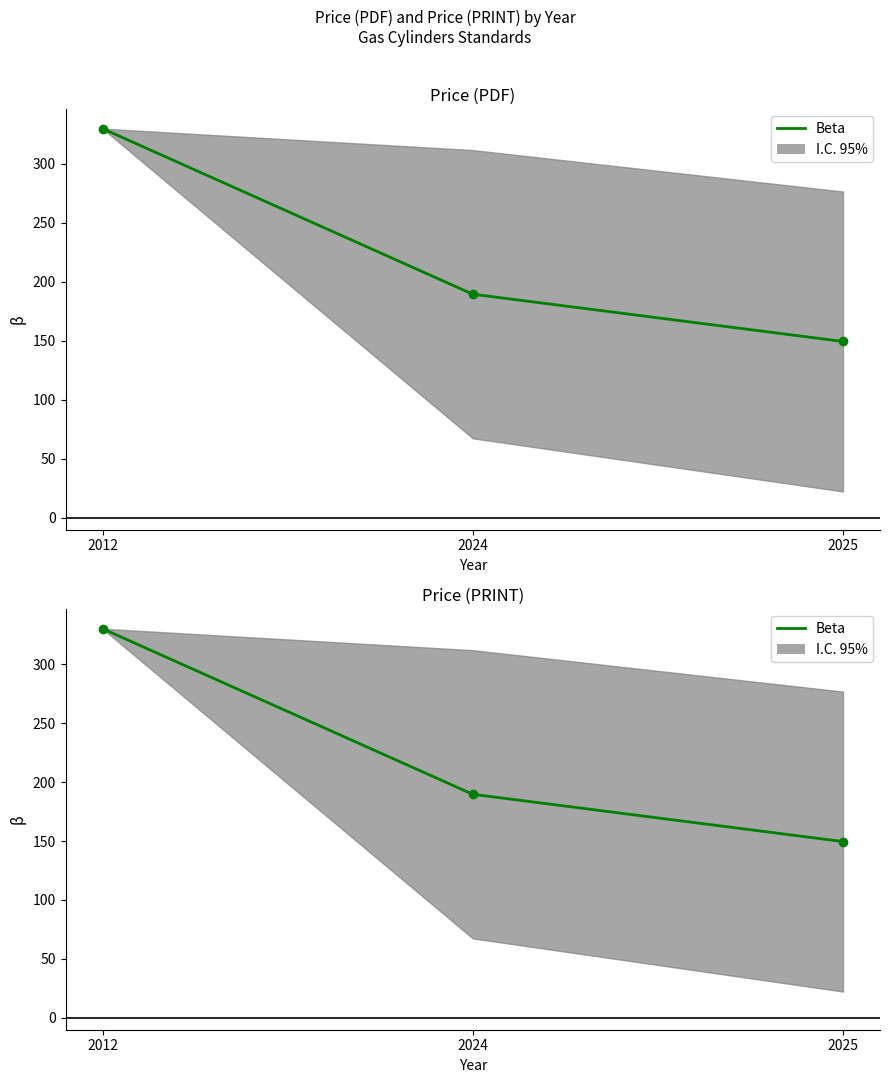

List the labels in order of value, smallest first.

2025, 2024, 2012